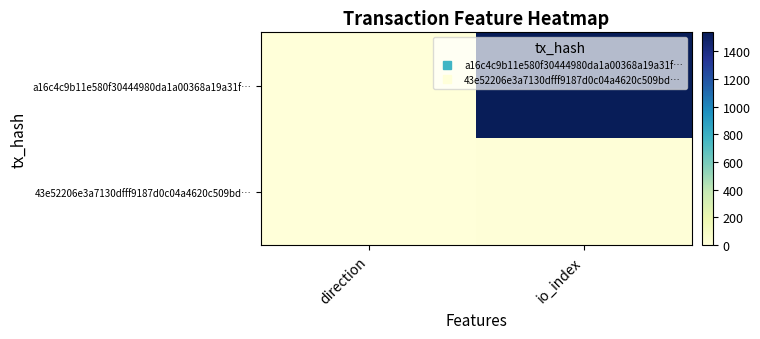

Which label corresponds to the smallest value in the chart?

direction